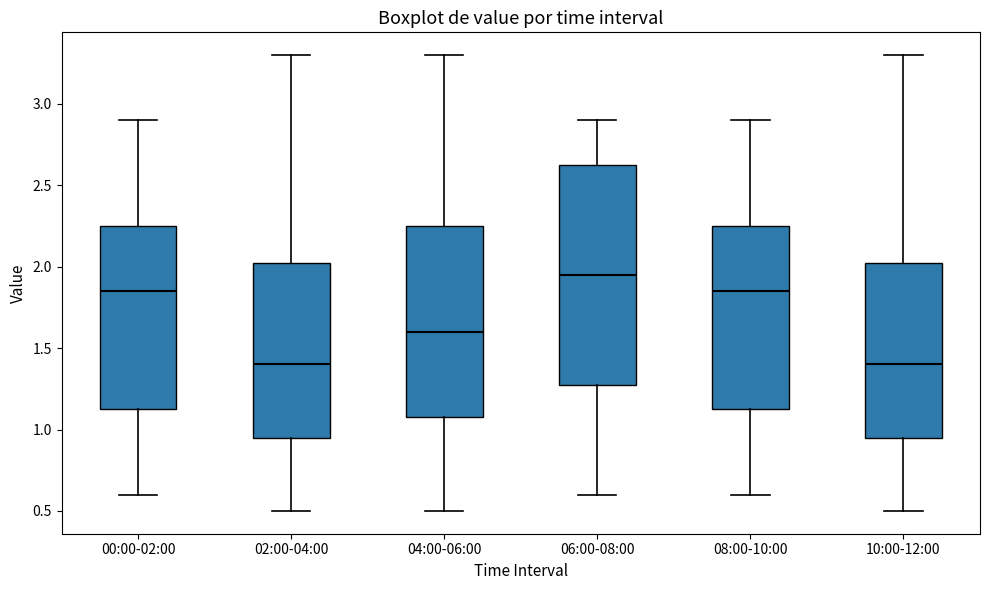

Reading left to right, transcribe this box plot: for each box, give where its median line is, the range the box spans, and where its two whiskers end, as read against the y-axis. The values are not printed on the chart, so give them approximately, as read against the axis.

00:00-02:00: median 1.85, box 1.15 to 2.25, whiskers 0.60 to 2.90
02:00-04:00: median 1.40, box 0.95 to 2.05, whiskers 0.50 to 3.30
04:00-06:00: median 1.60, box 1.10 to 2.25, whiskers 0.50 to 3.30
06:00-08:00: median 1.95, box 1.30 to 2.65, whiskers 0.60 to 2.90
08:00-10:00: median 1.85, box 1.15 to 2.25, whiskers 0.60 to 2.90
10:00-12:00: median 1.40, box 0.95 to 2.05, whiskers 0.50 to 3.30